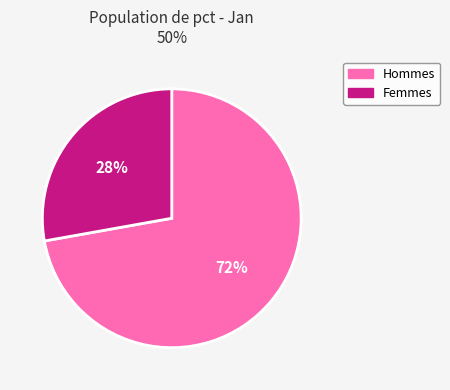

To the nearest percent, what is the average slice percentage?

50%